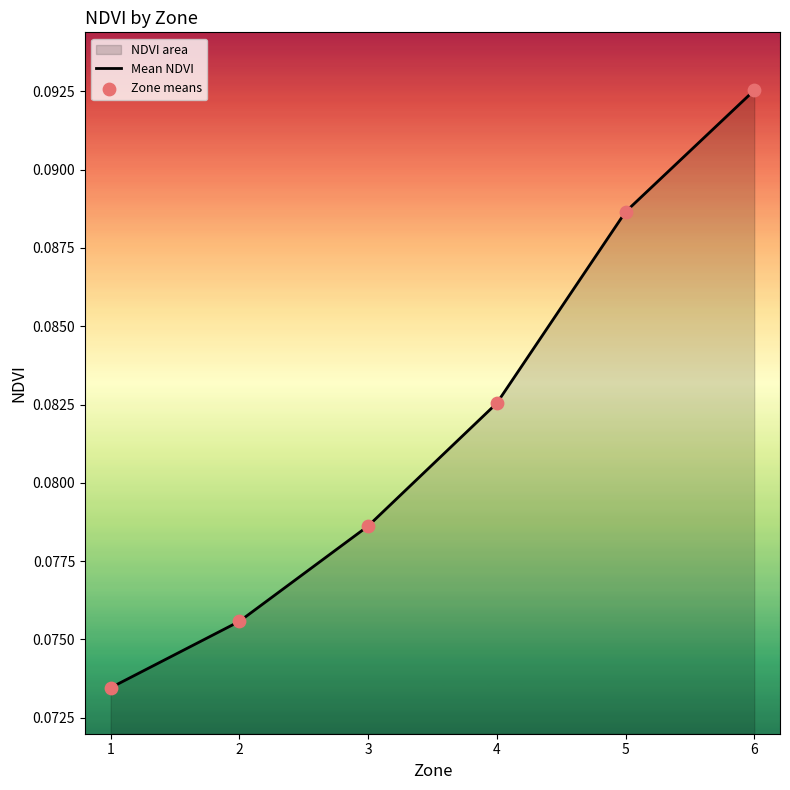

At which category is the sum across all series the highest?

6